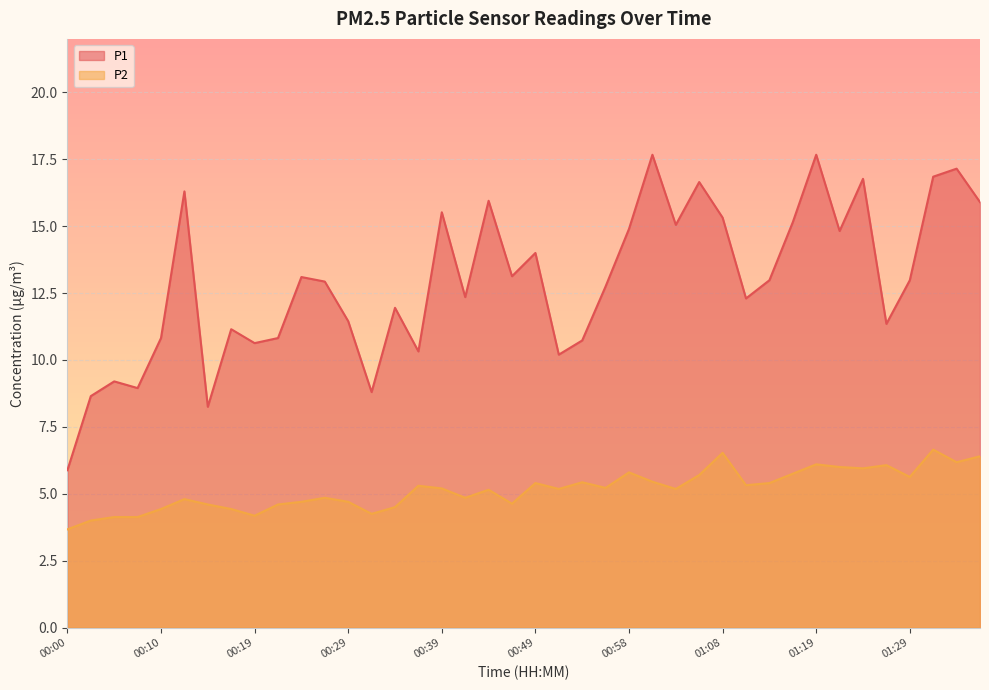

What is the label of the 12th point from the right?

01:08